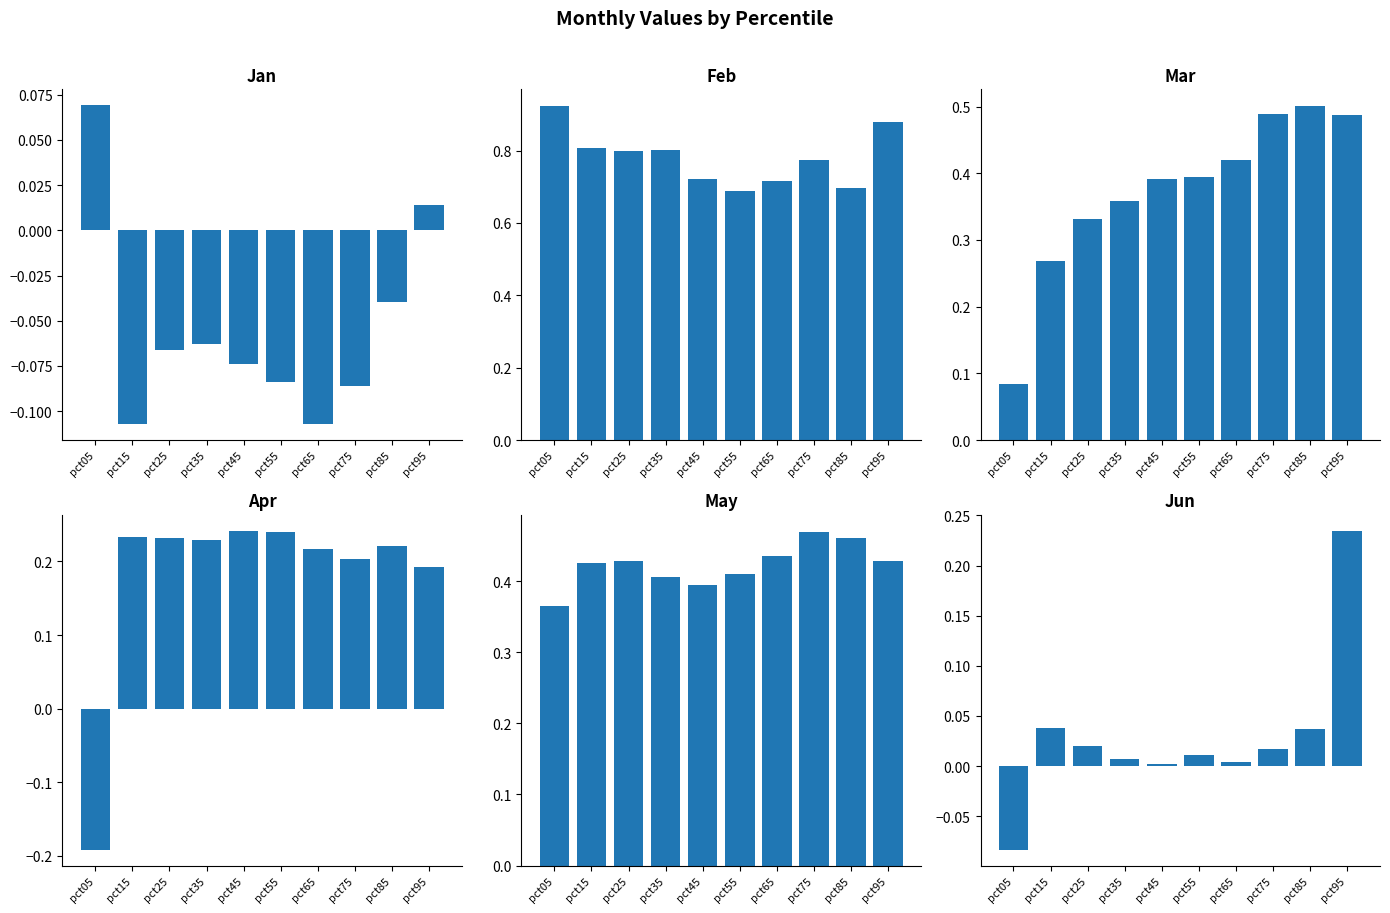

What are all the series names shown in the legend?

Jan, Feb, Mar, Apr, May, Jun